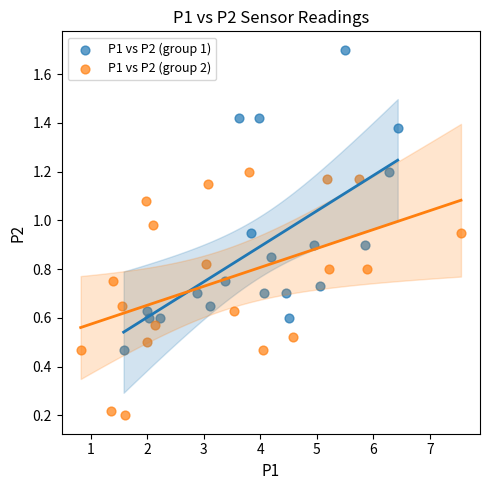

Which series has the widest spread of Y values?

P1 vs P2 (group 1)